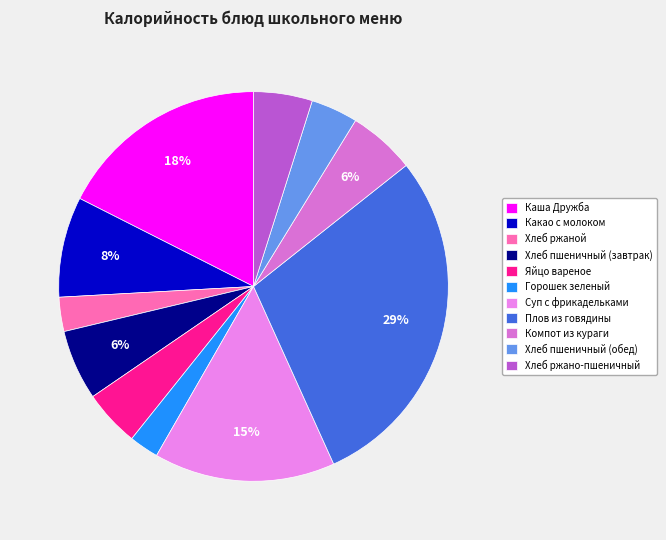

How many slices are in this pie chart?

11